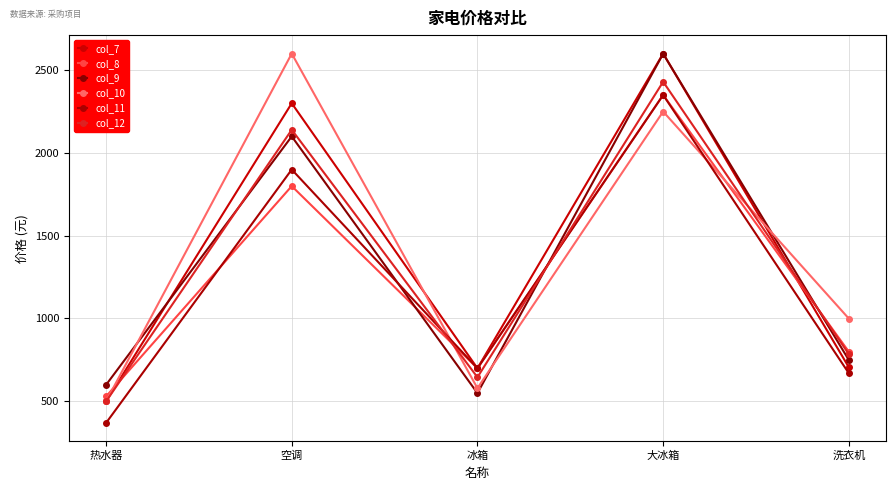

Where does the col_8 series first go above 799?

空调